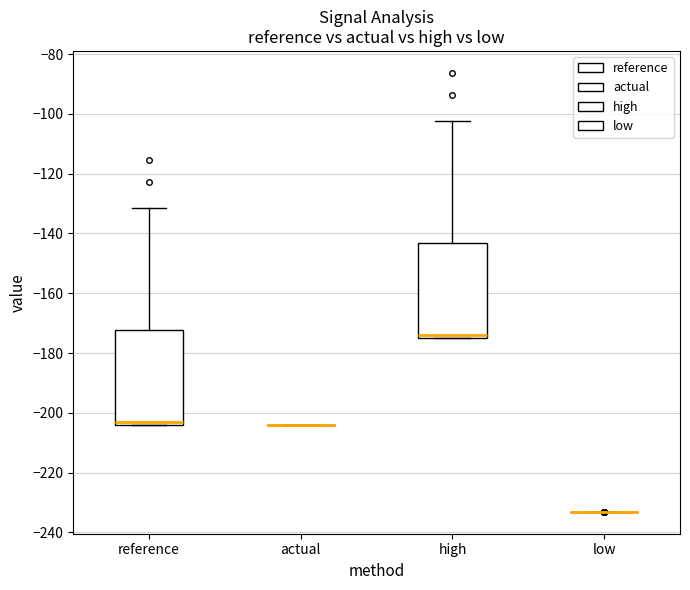

Reading left to right, read every box against the y-axis: the position of its median line, the range the box covers, and the ends of its whiskers. The values are not printed on the chart, so give them approximately, as read against the axis.

reference: median -202, box -204 to -172, whiskers -204 to -132
actual: box collapsed to a line at -204, whiskers -204 to -204
high: median -174, box -176 to -144, whiskers -176 to -102
low: box collapsed to a line at -234, whiskers -234 to -234